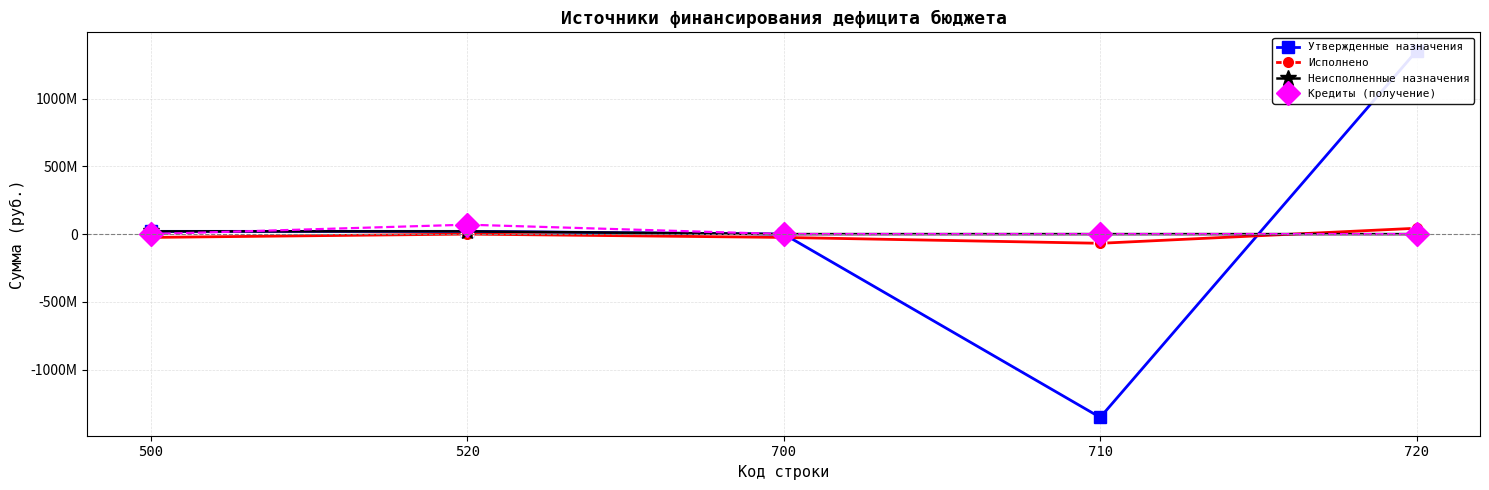

At which category is the sum across all series the highest?

720